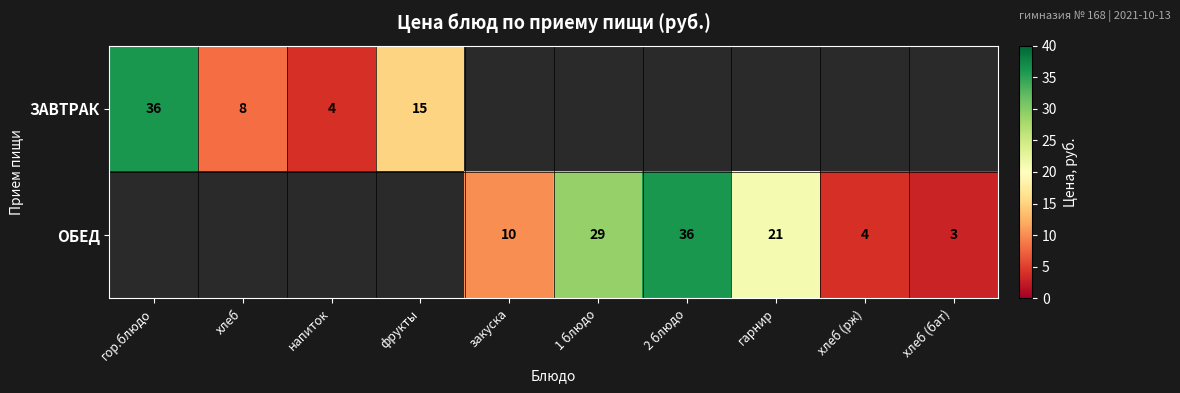

Is it true that ЗАВТРАК equals 20 at фрукты?

False